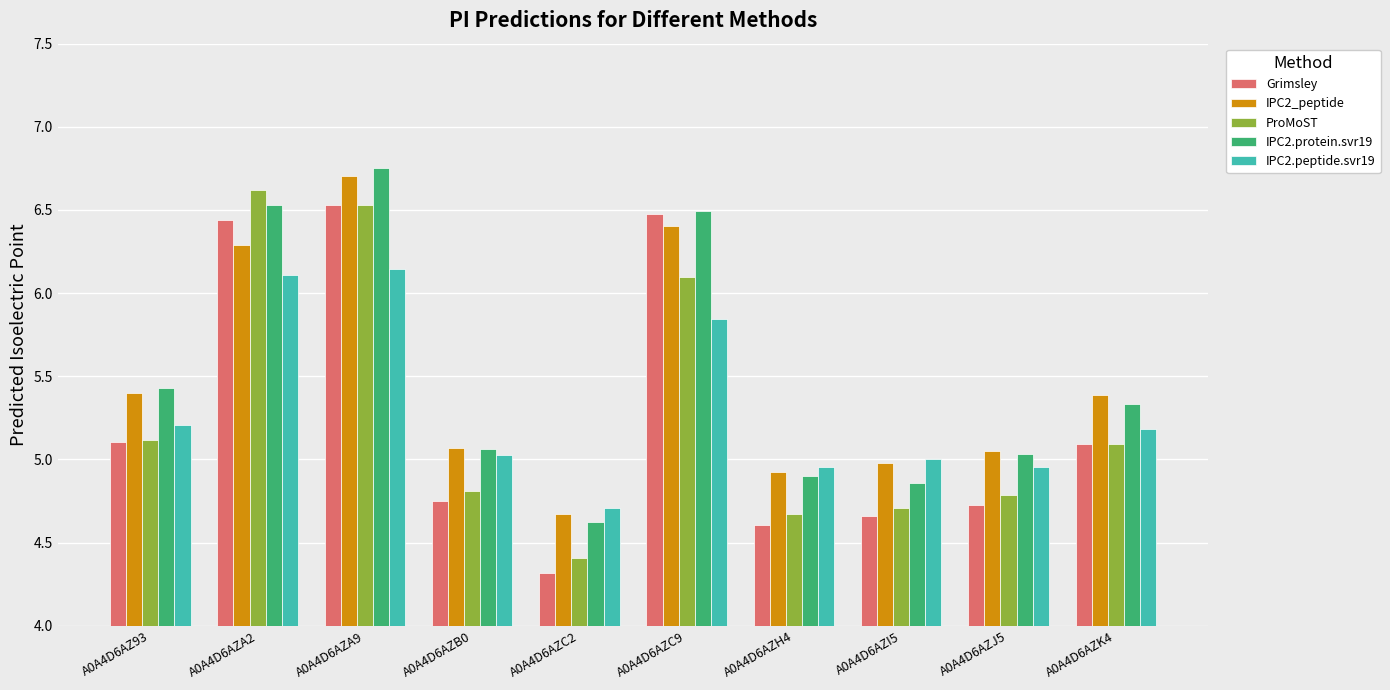

What is the label of the 6th bar from the left?

A0A4D6AZC9